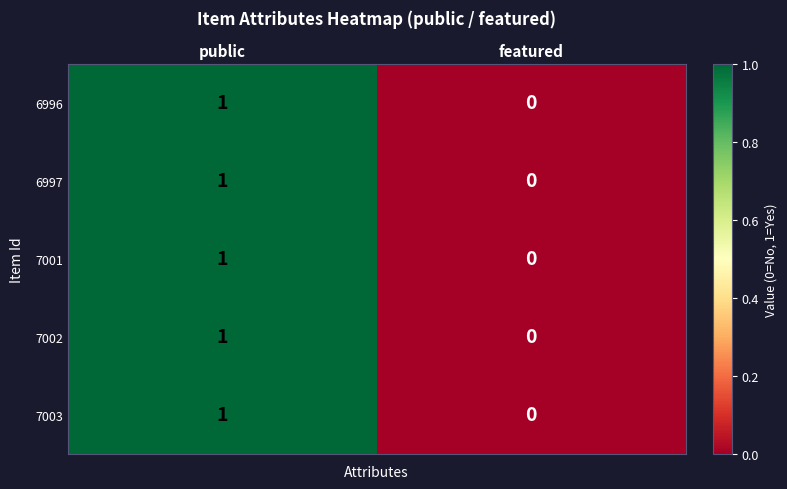

At which category is the sum across all series the highest?

public